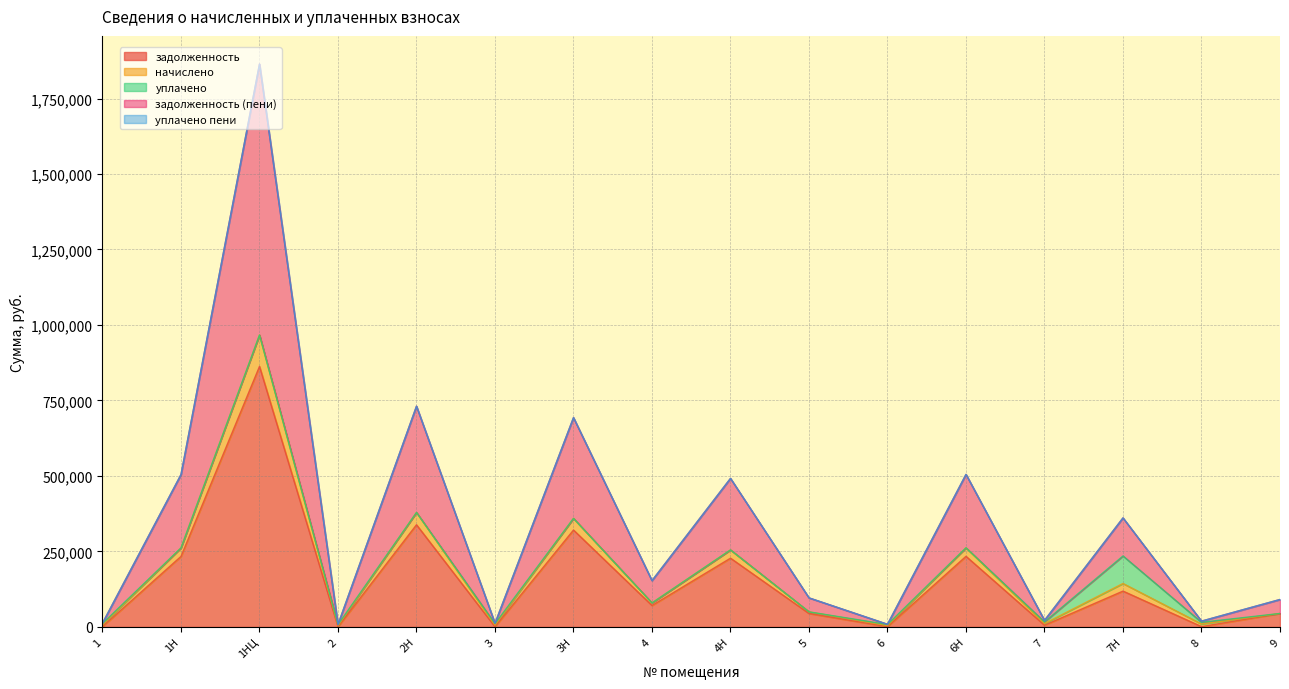

At which category does начислено reach its first local peak?

1НЦ